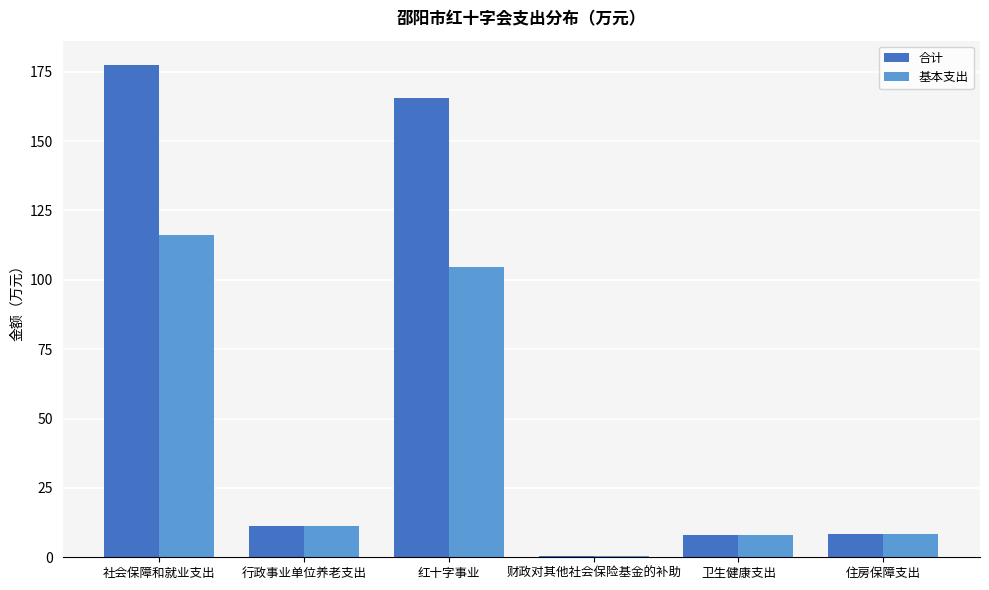

What is the maximum value shown in the chart?

177.3